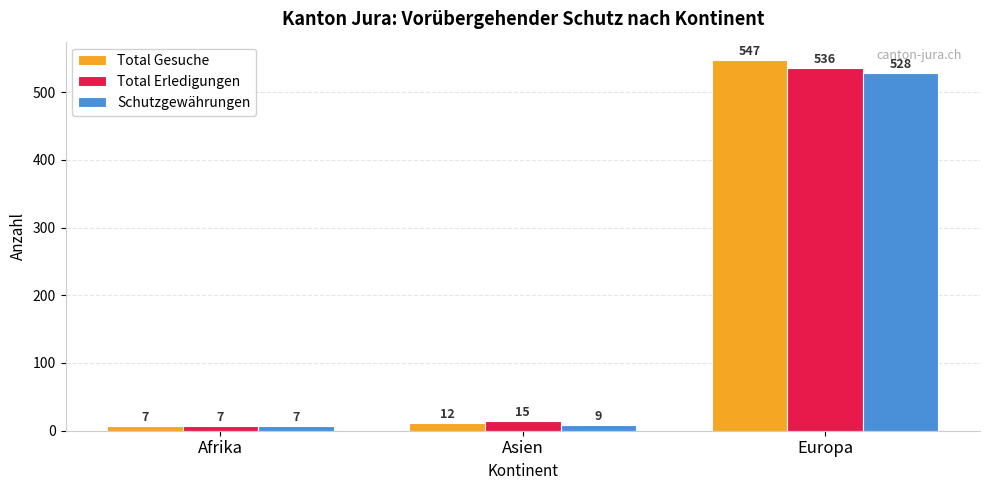

What is the minimum value for Total Erledigungen?

7